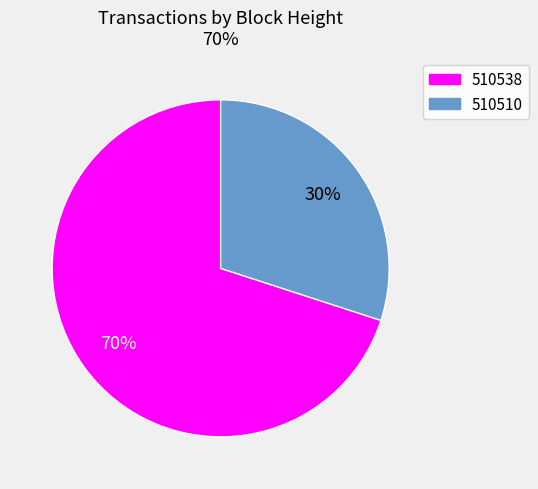

True or false: 510510 accounts for 30% of the total.

True